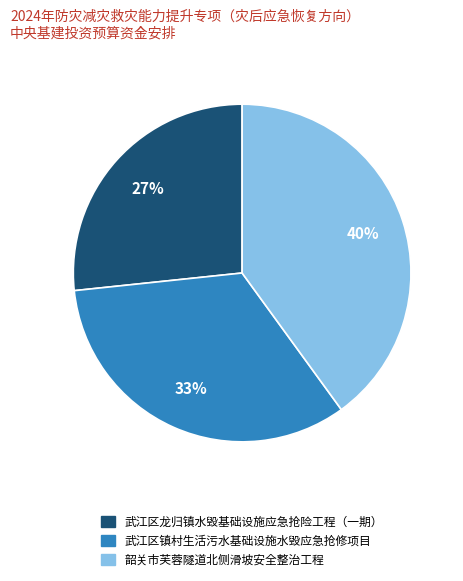

To the nearest percent, what is the difference between the 武江区镇村生活污水基础设施水毁应急抢修项目 and 韶关市芙蓉隧道北侧滑坡安全整治工程 slice percentages?

7%